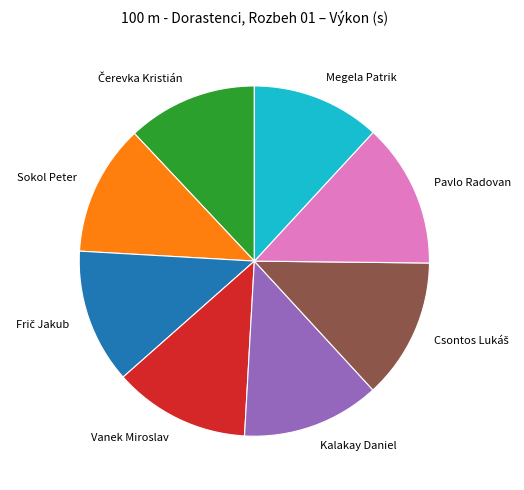

The Pavlo Radovan slice represents 20% of the pie. True or false?

False